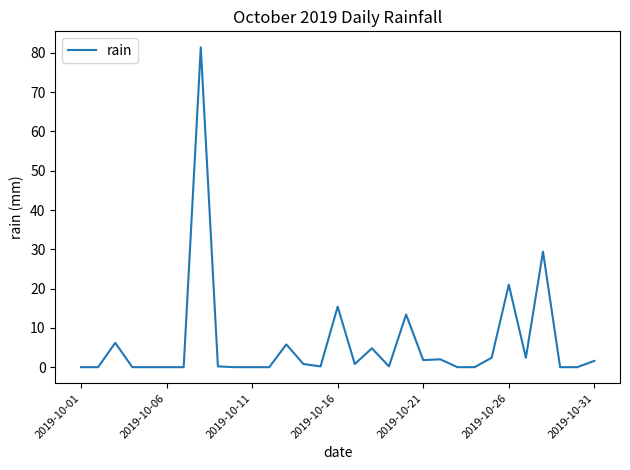

What is the difference between the maximum and minimum values?

81.4